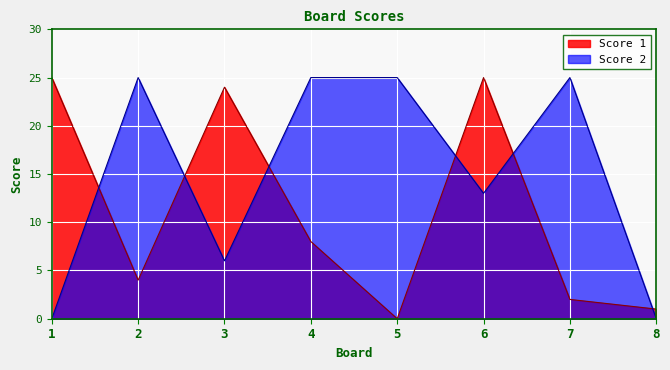

Rank the categories by Score 2 value from lowest to highest.

1, 8, 3, 6, 2, 4, 5, 7